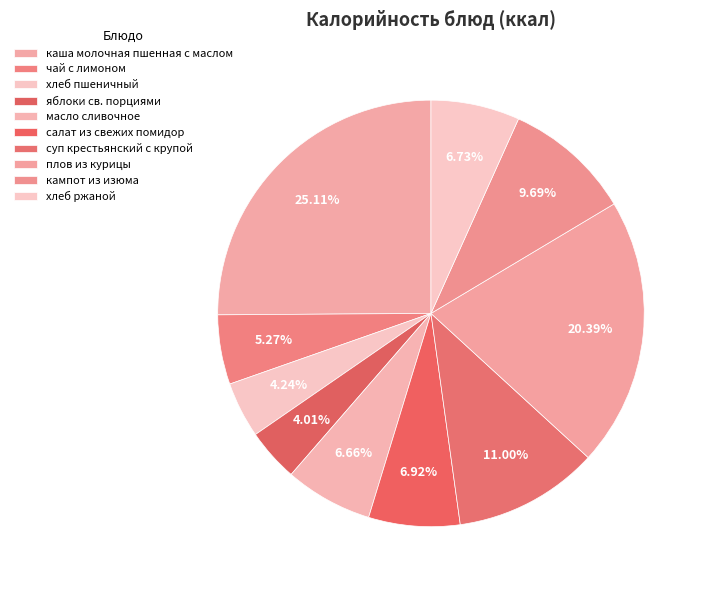

How many segments does this pie chart have?

10